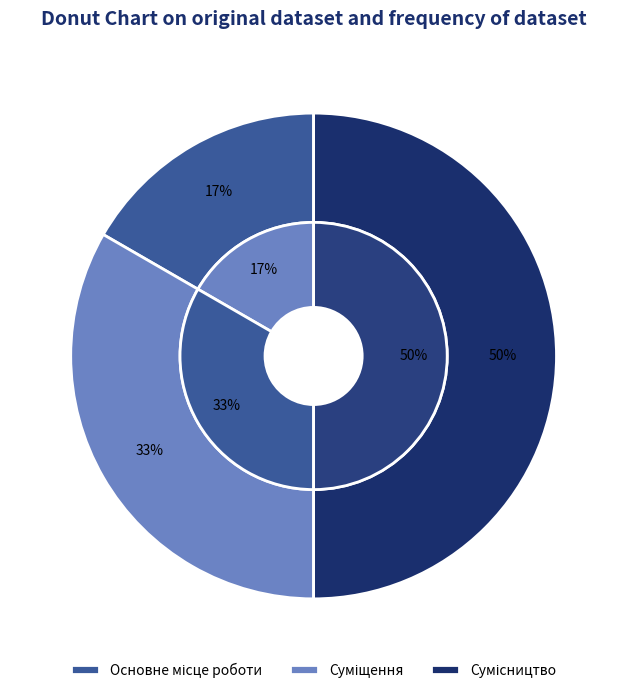

To the nearest percent, what portion does Сумісництво represent?

50%